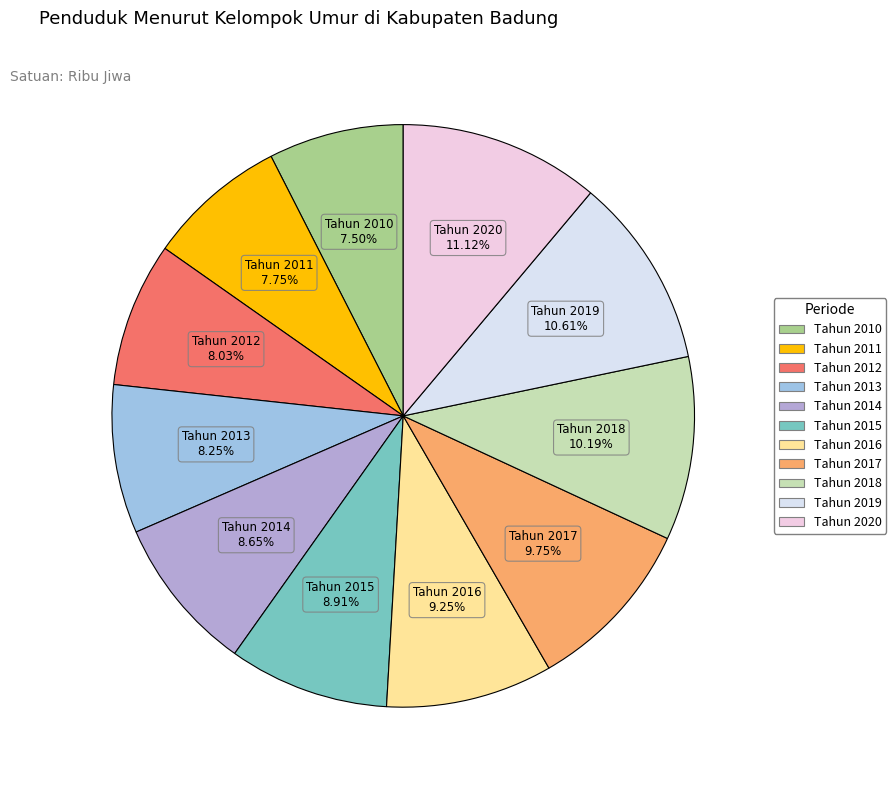

To the nearest percent, what portion does Tahun 2017 represent?

10%